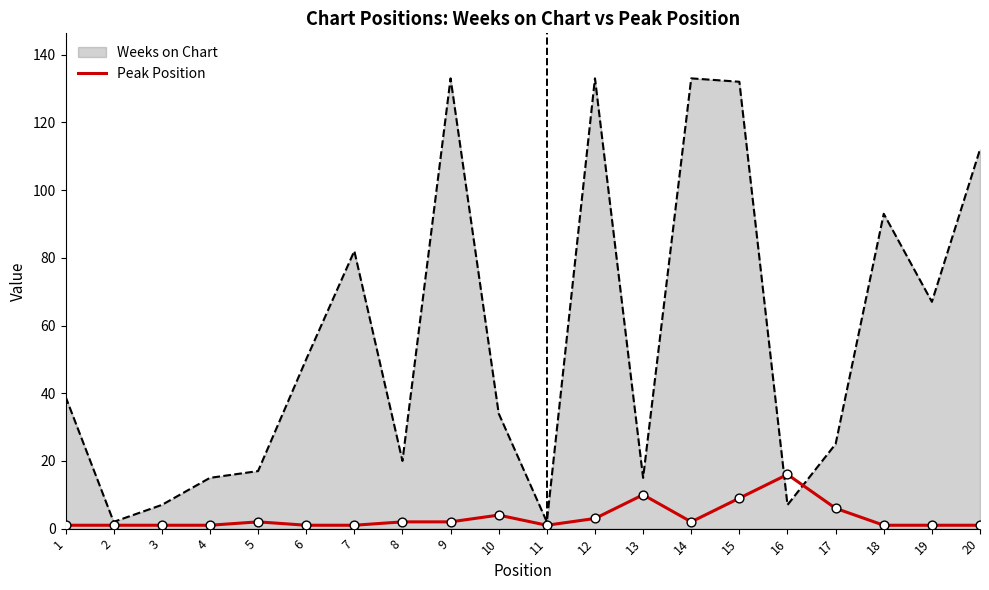

Which series changed the most between 9 and 18?

Weeks on Chart